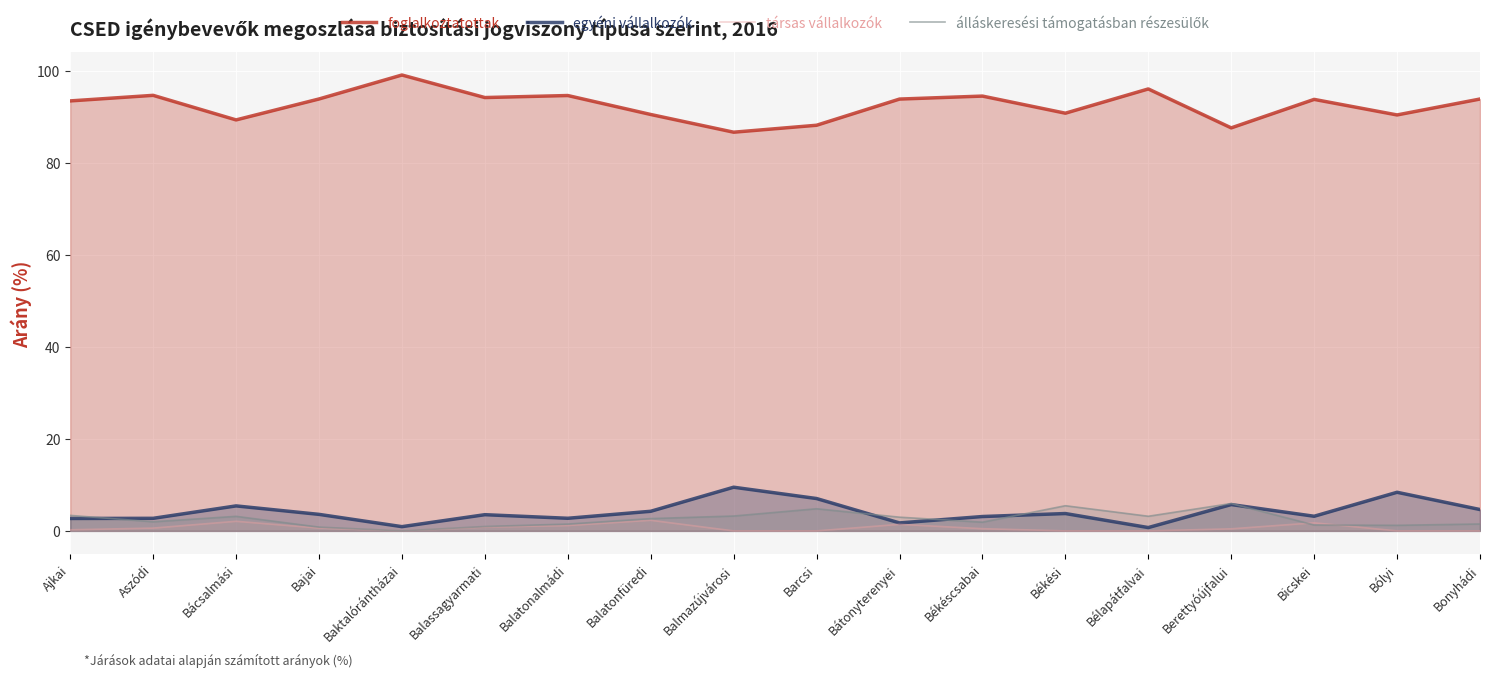

What is the value of the egyéni vállalkozók point at the 14th from the left?

0.7